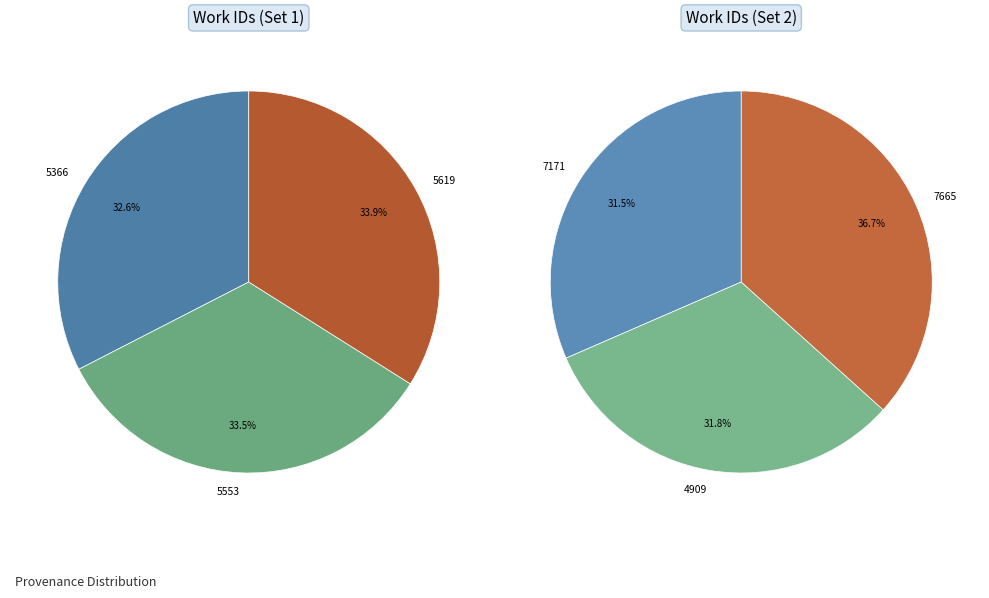

Combined, do 7171 and 5619 account for over 50%?

No